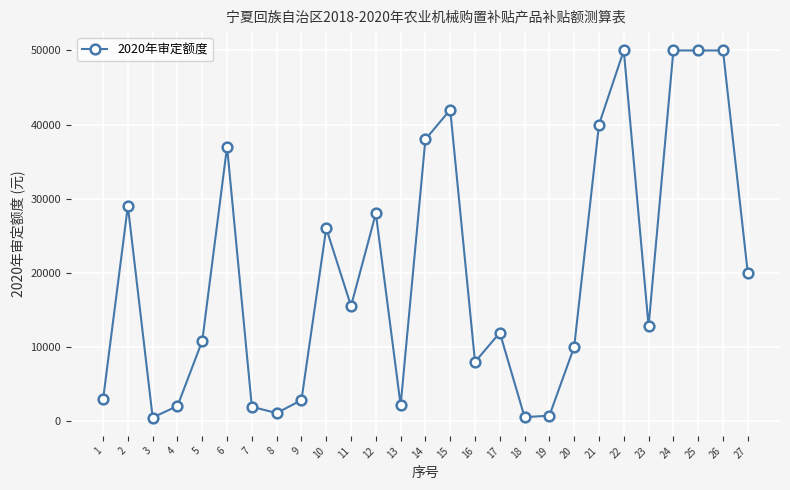

What is the maximum value shown in the chart?

50000